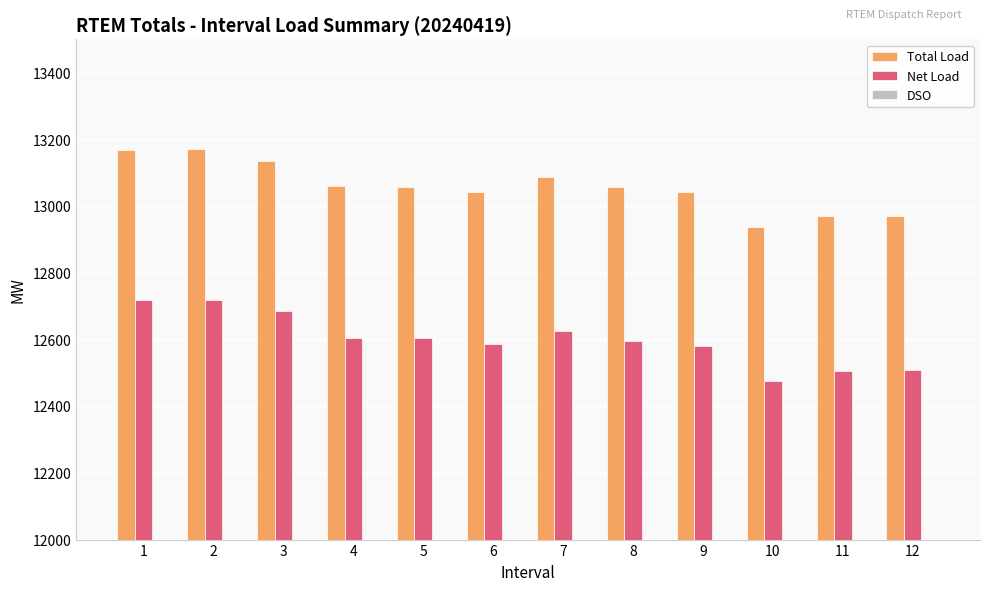

True or false: Net Load has a value of 12719.6 at 2.

True